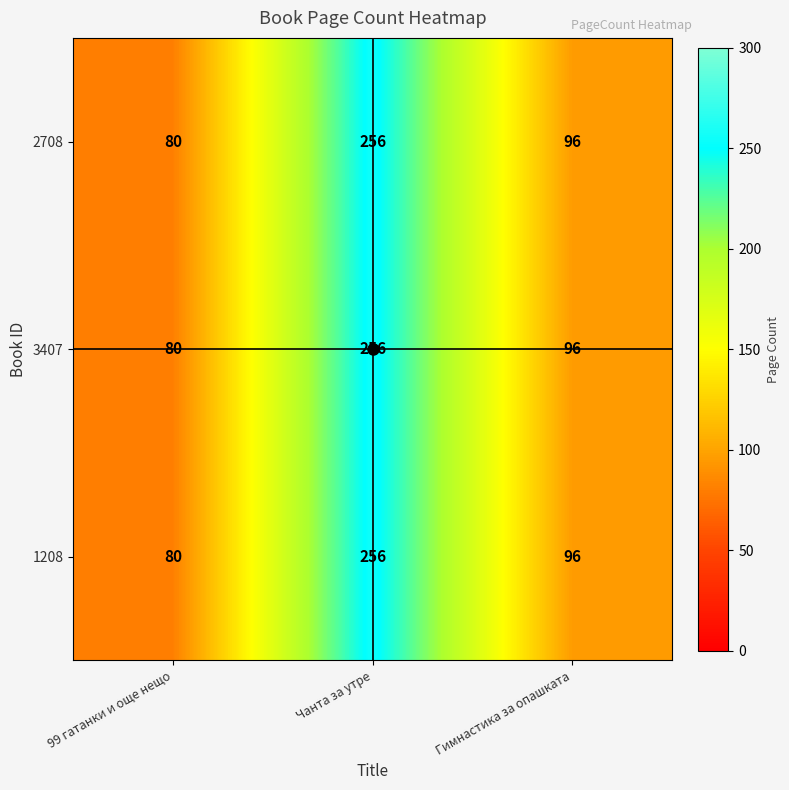

How many values in the 1208 series are below 96?

1